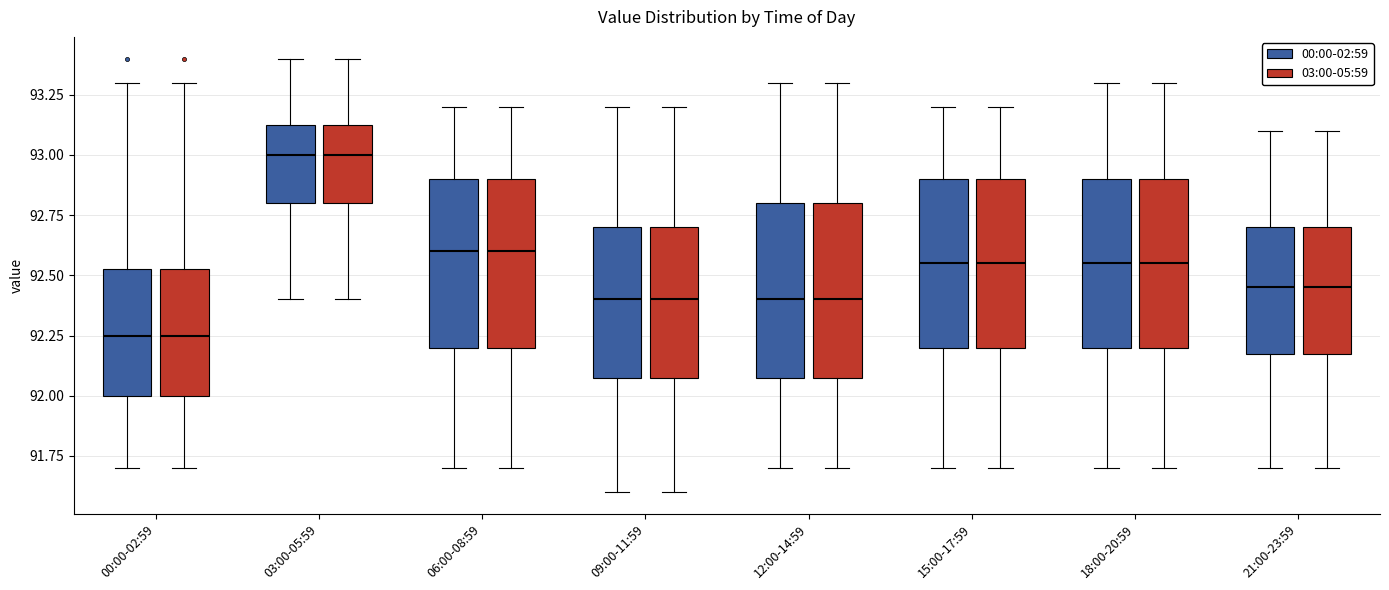

Where is the lower edge of the box for 21:00-23:59 (00:00-02:59) on the y-axis? The values are not printed on the chart, so give them approximately, as read against the axis.

92.20